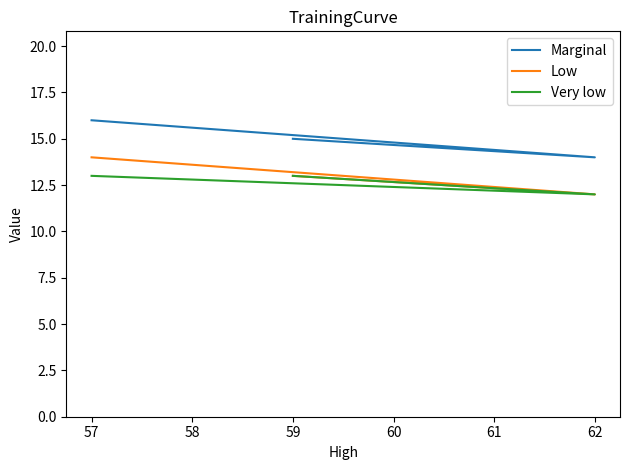

What are all the series names shown in the legend?

Marginal, Low, Very low